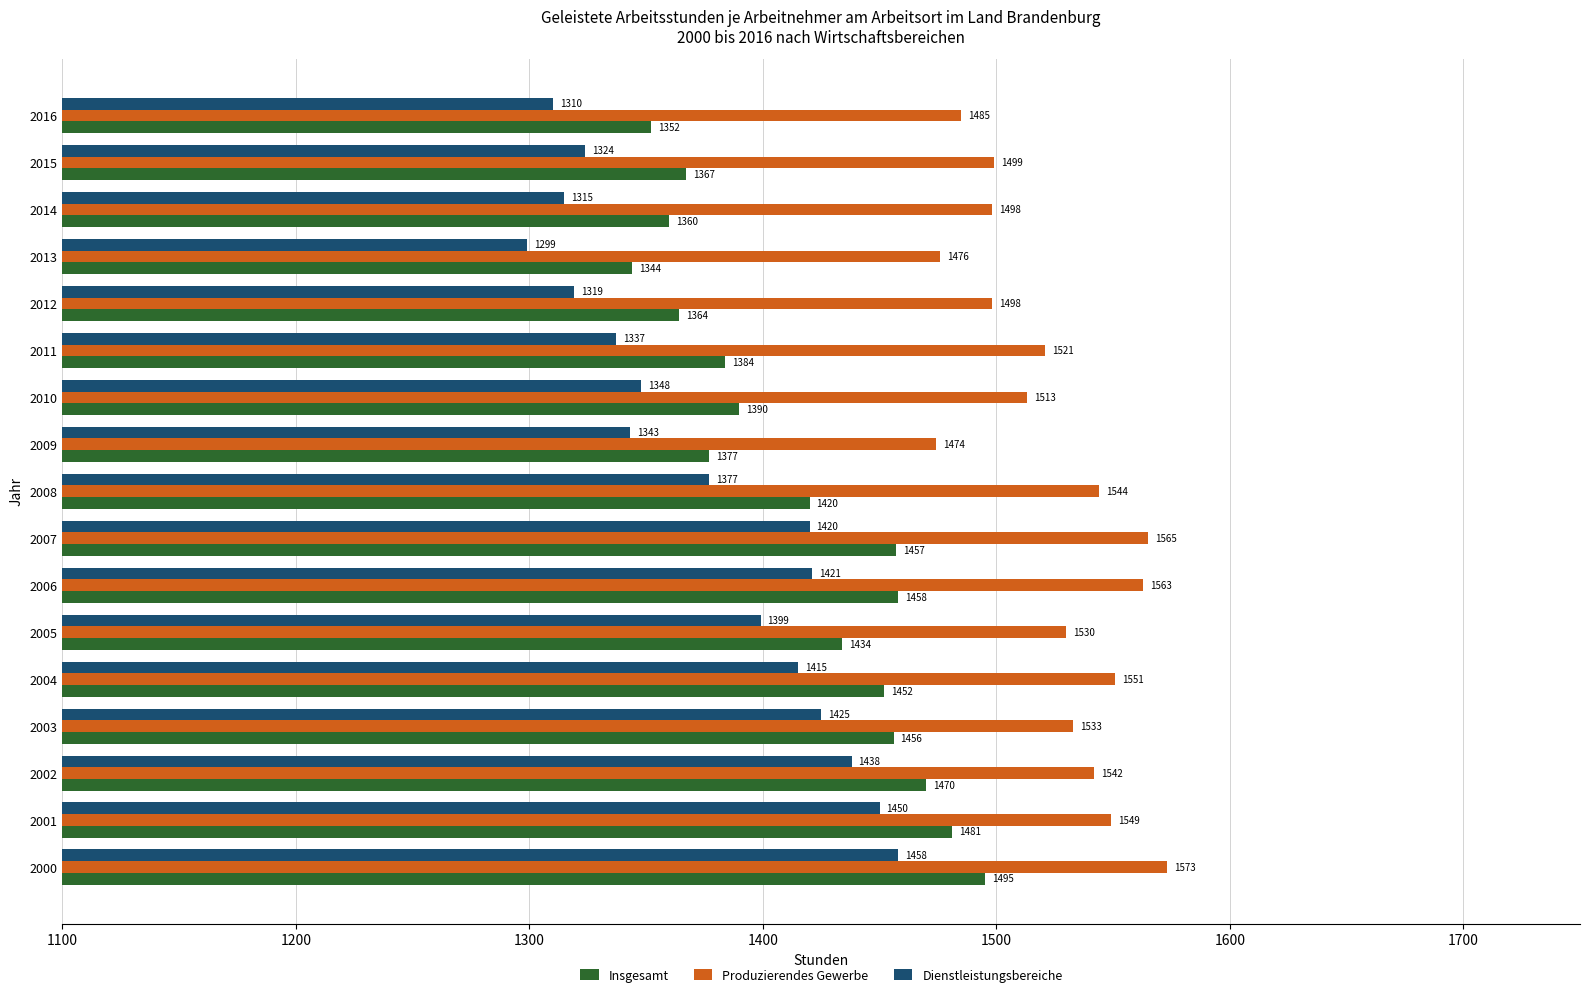

Which series has the widest spread of values?

Dienstleistungsbereiche